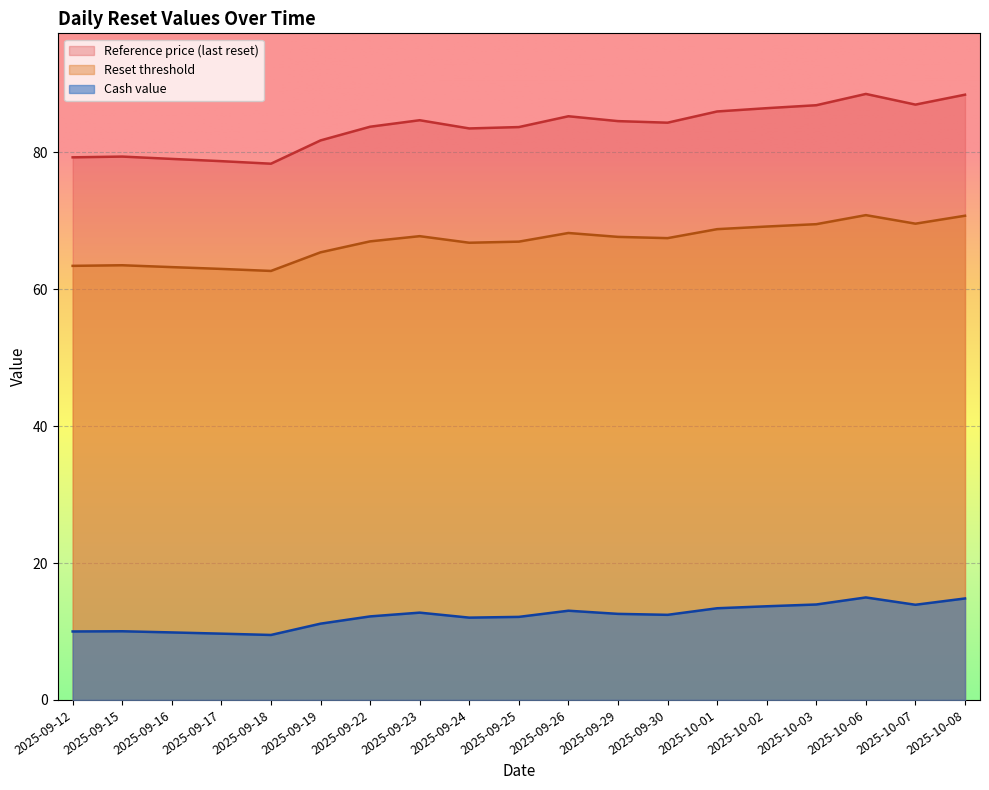

What is the minimum value for Reset threshold?

62.7